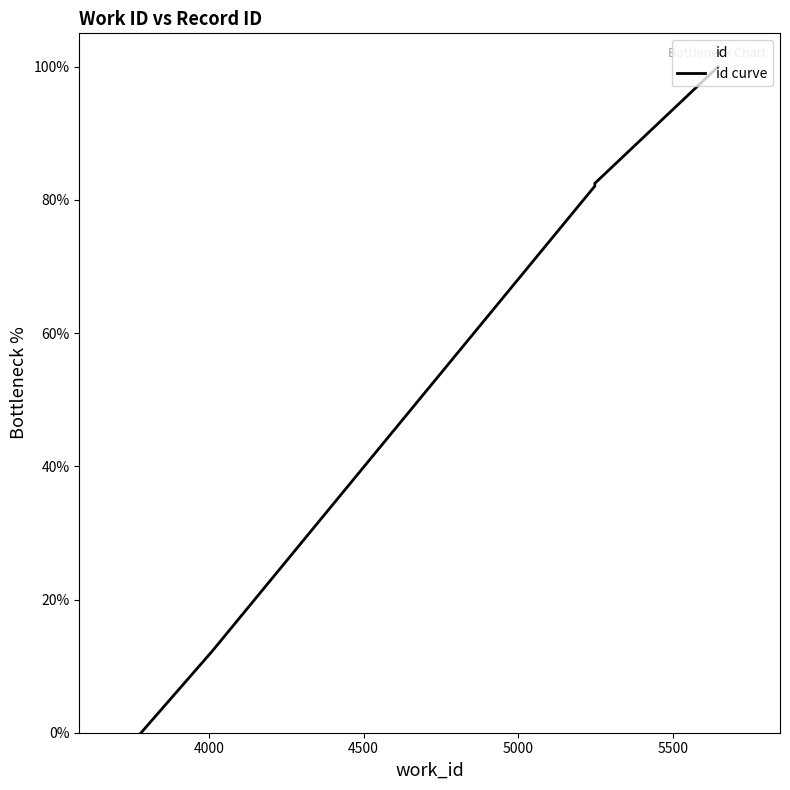

The chart shows a value of 82.5 at 5248. True or false?

True